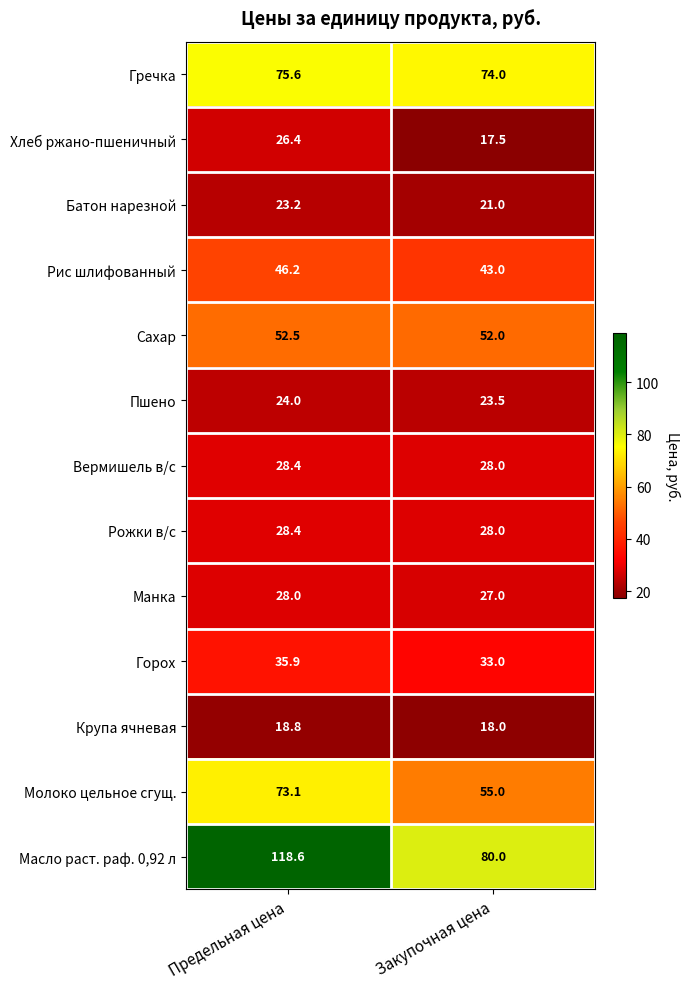

At which label is Вермишель в/с closest to 28?

Закупочная цена